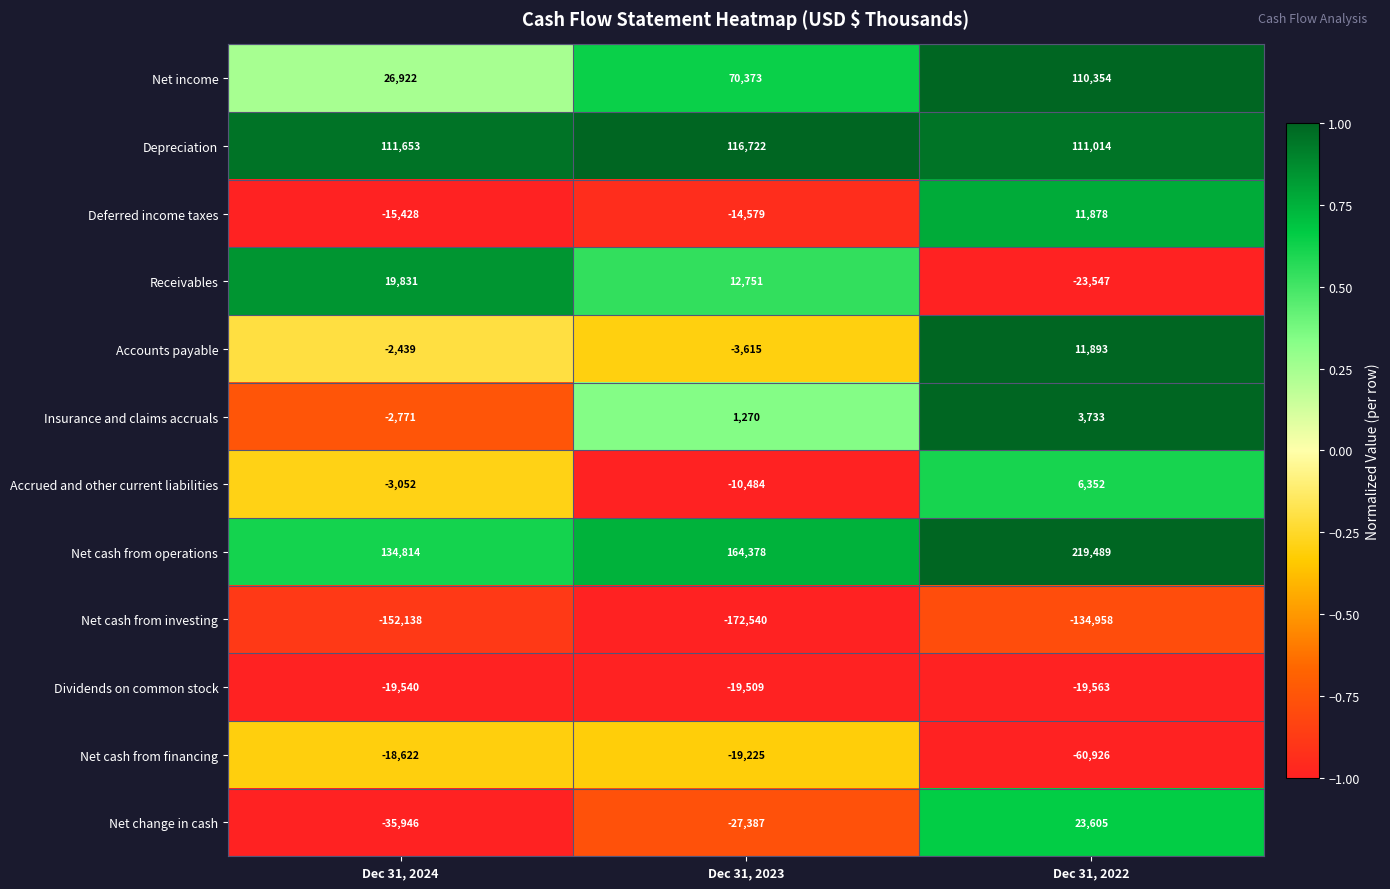

How many distinct data groups are displayed?

12